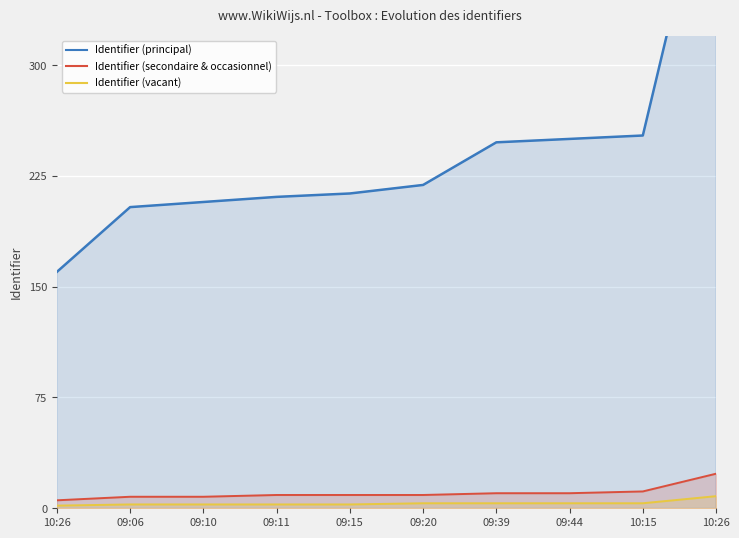

What is the sum of the Identifier (secondaire & occasionnel) values at 10:26 and 09:15?

32.4